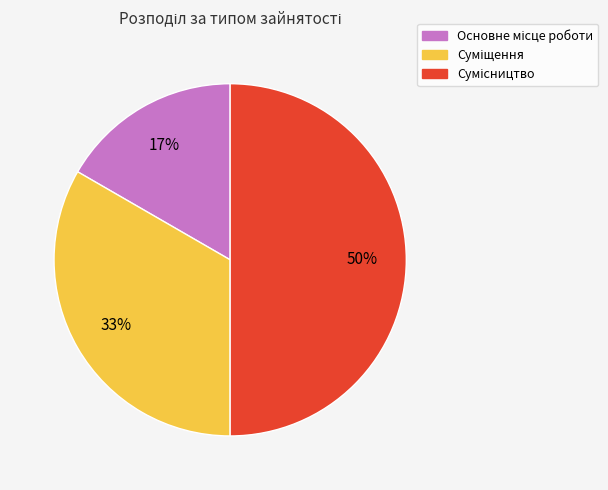

To the nearest percent, what is the difference between the largest and smallest slice percentages?

33%